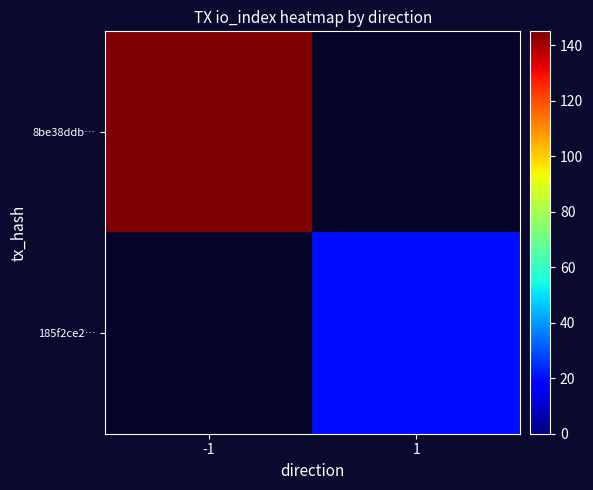

True or false: 185f2ce2… has a value of 20.0 at 1.

True